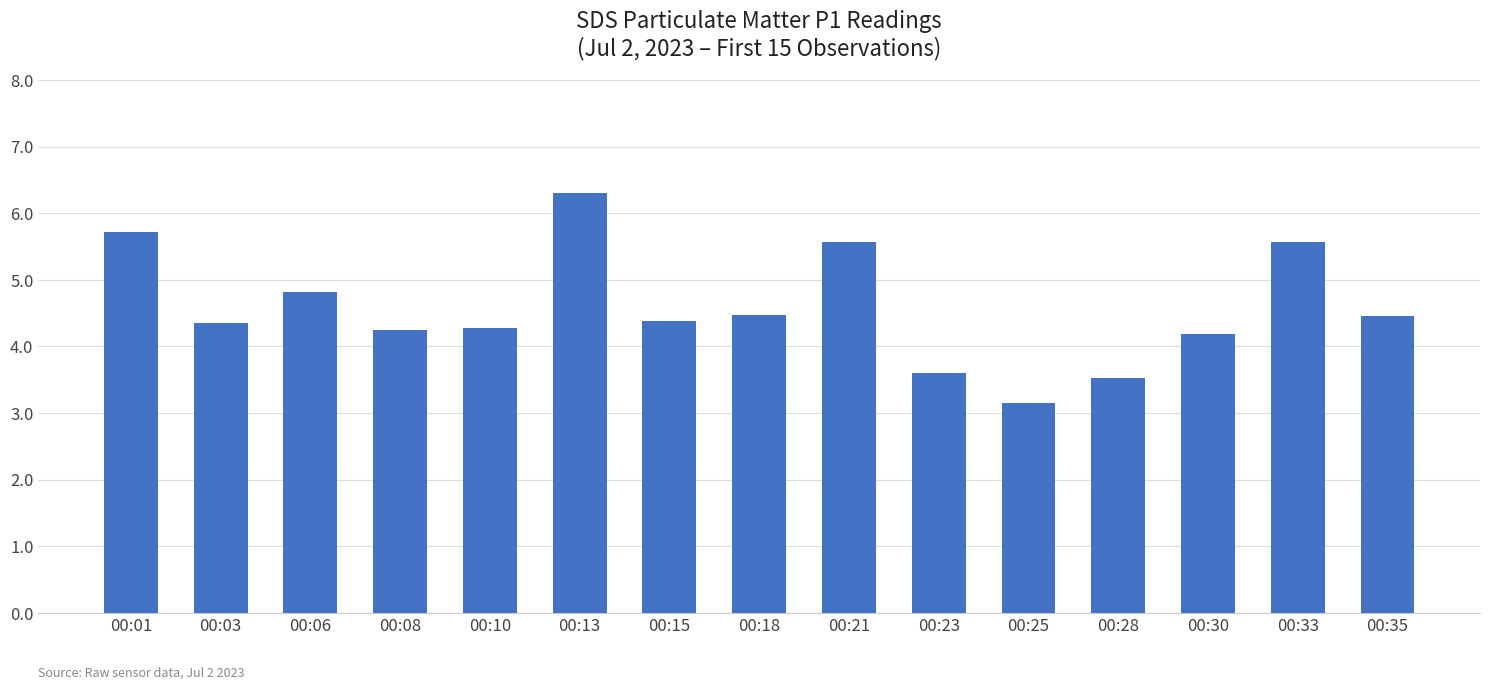

Approximately how many times larger is the value at 00:25 compared to 00:33?

0.6